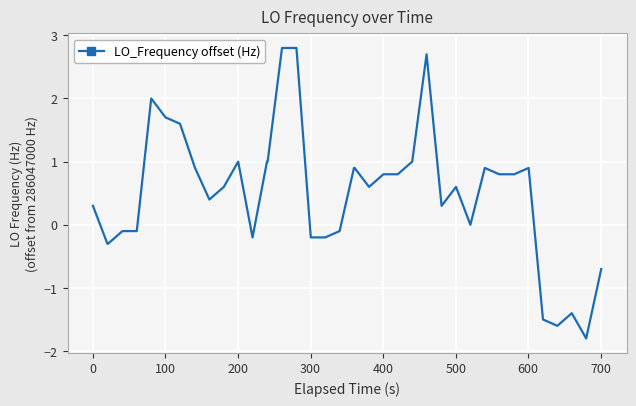

What is the difference between the maximum and minimum values?

4.6